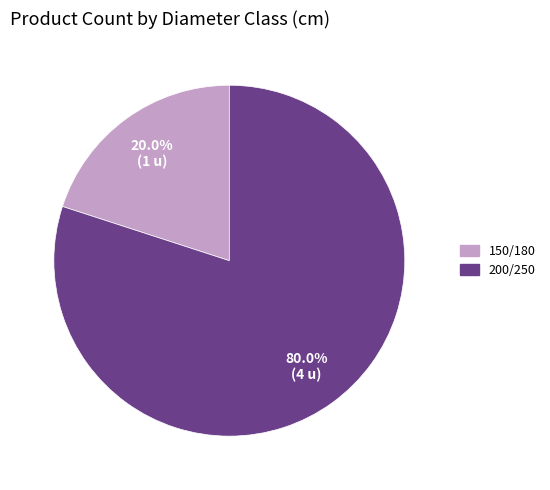

What percentage is NOT represented by 150/180?

80.0%